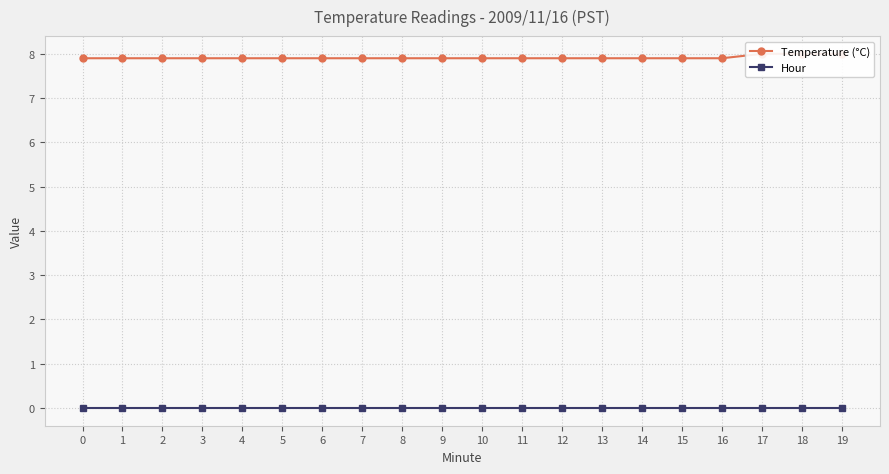

At how many categories does at least one series exceed 2?

20